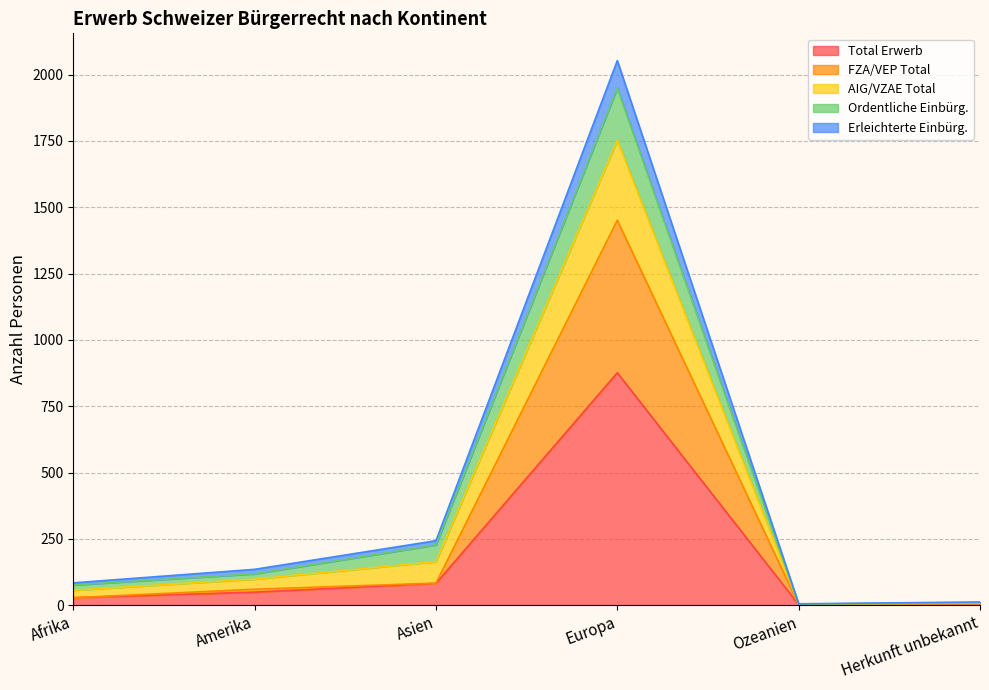

What is the label of the 4th point from the right?

Asien